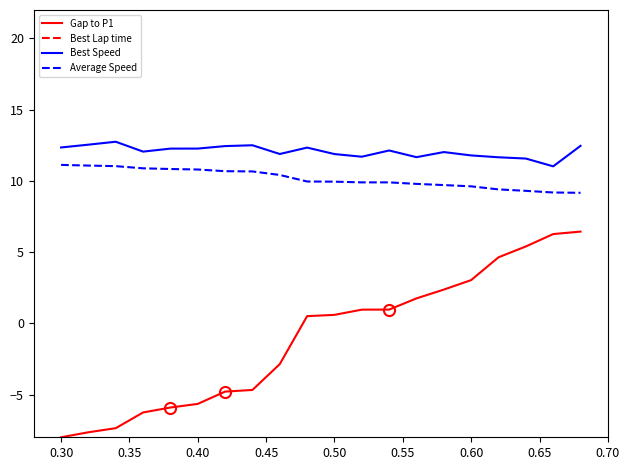

Does the chart have visible grid lines?

No